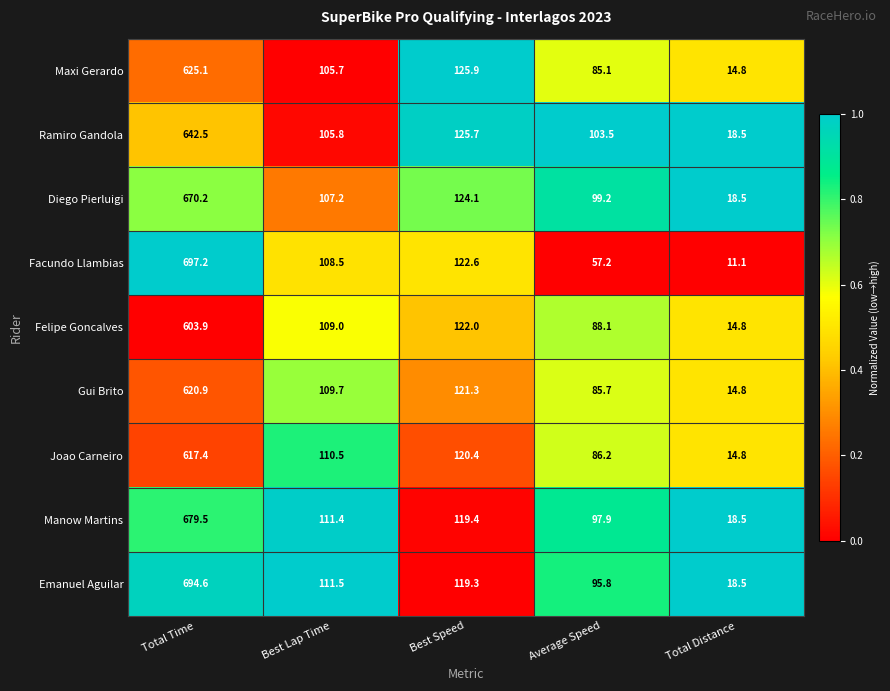

True or false: Ramiro Gandola has a value of 18.5 at Total Distance.

True